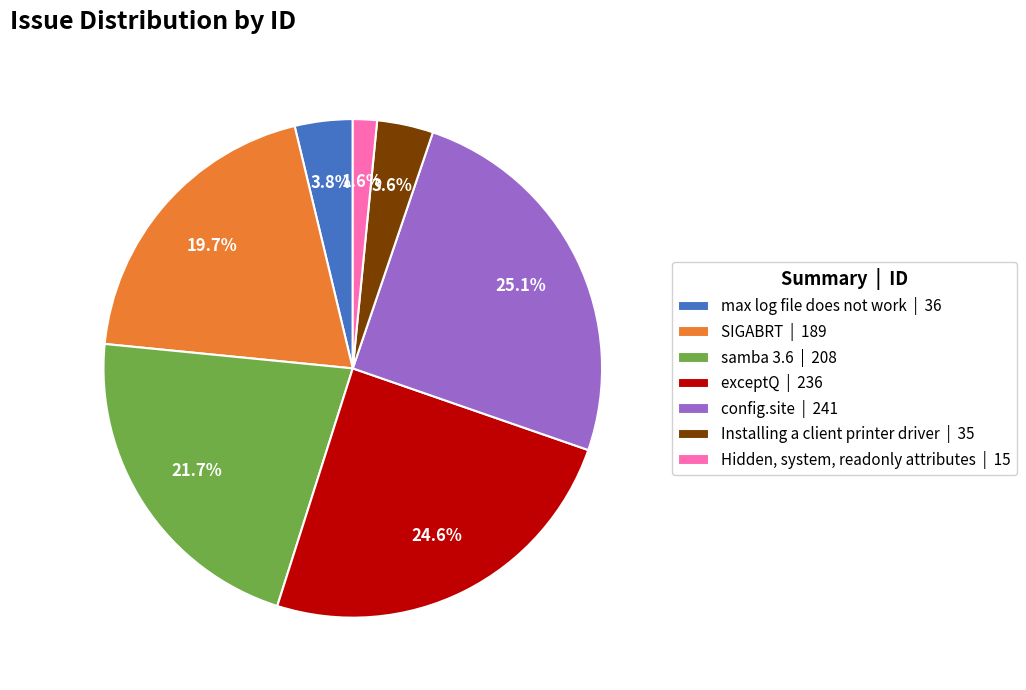

Is it true that exceptQ is 20% of the pie?

False